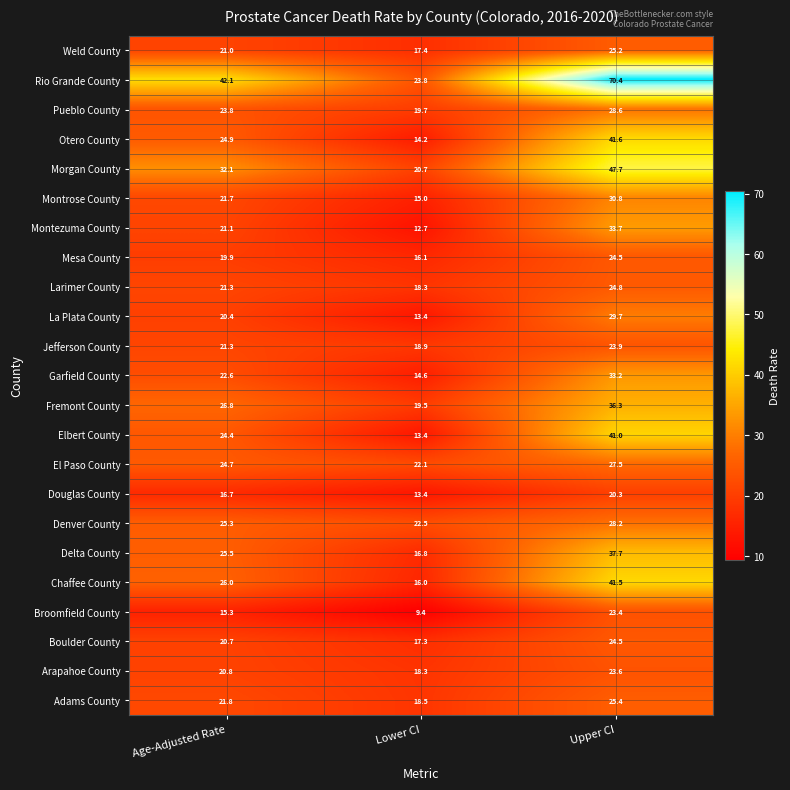

At which label is Garfield County closest to 23?

Age-Adjusted Rate